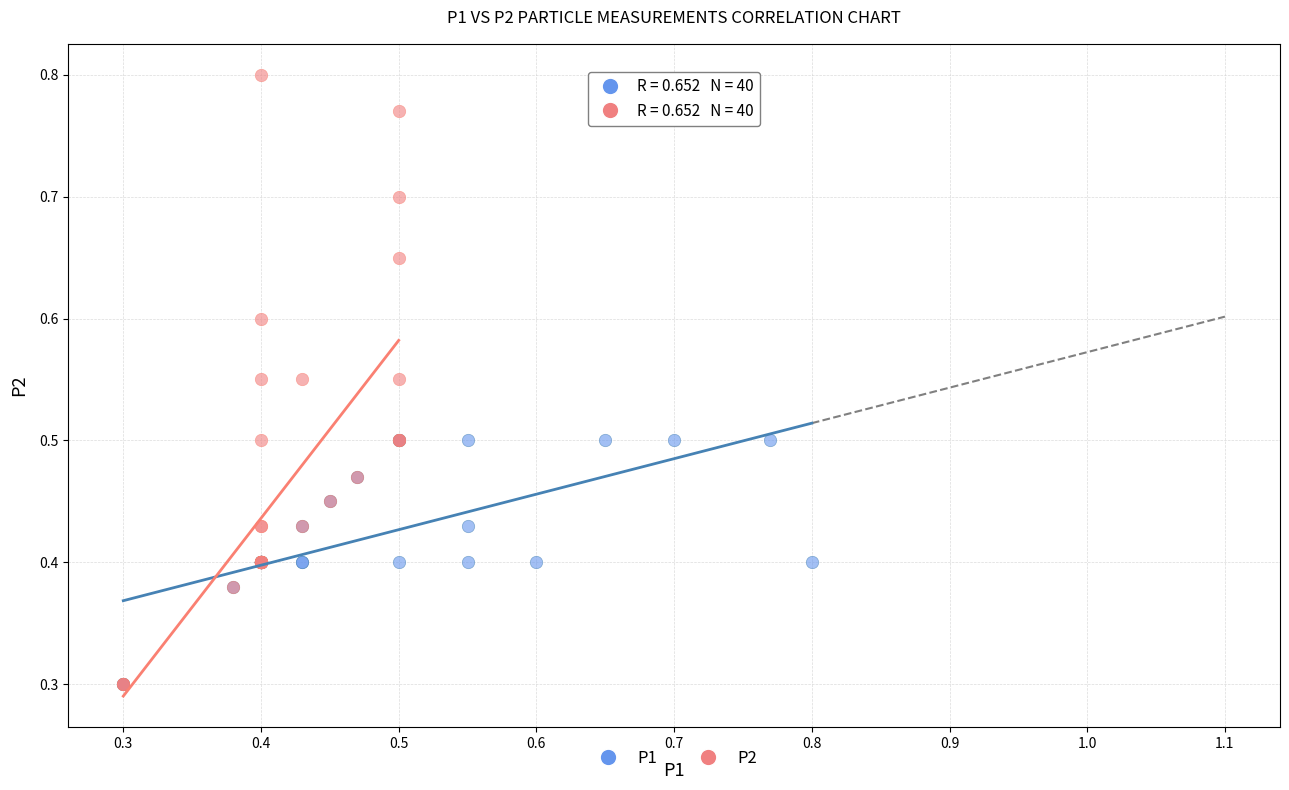

Which series contains the highest Y value?

P2